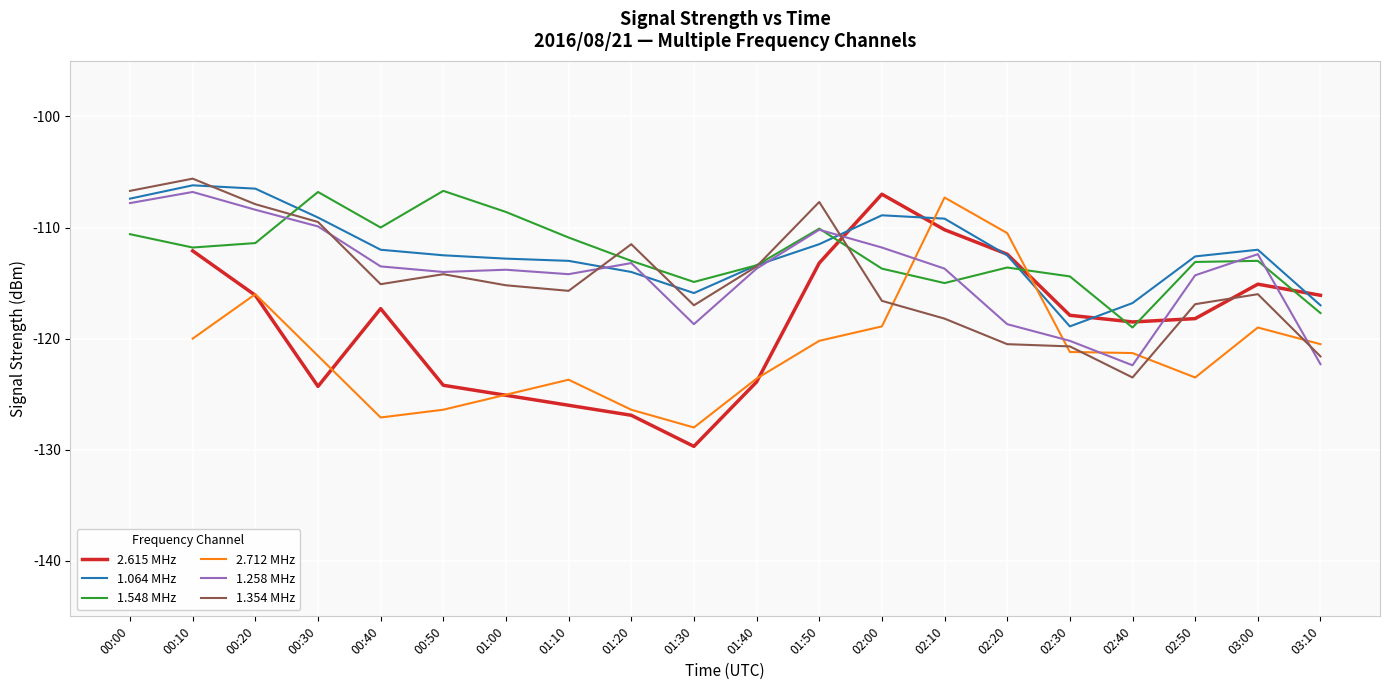

Read the 1.064 MHz value at 01:10.

-113.0